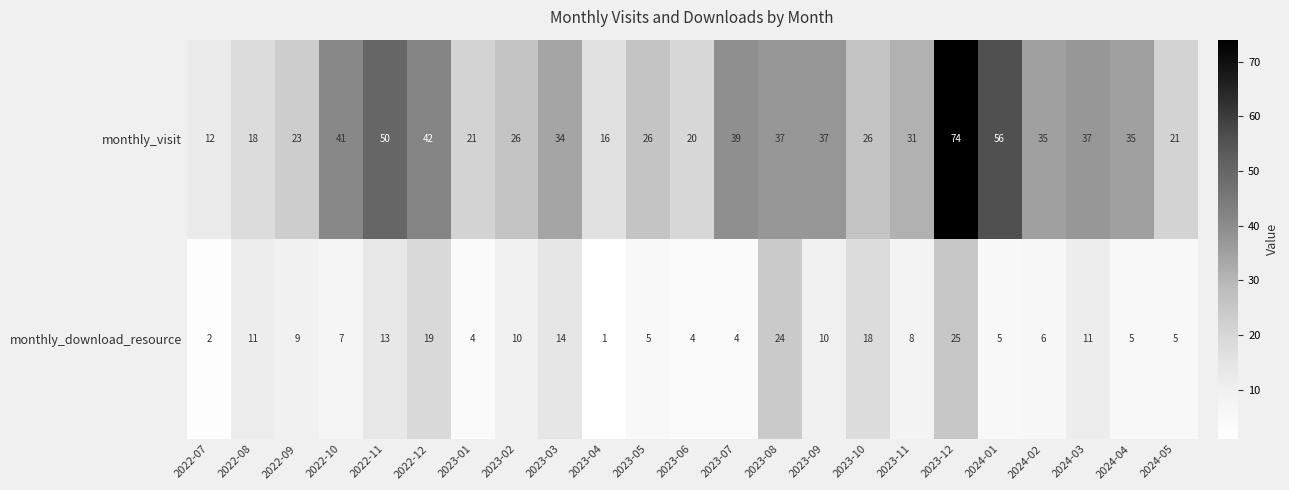

Which series has the largest range (max minus min)?

monthly_visit